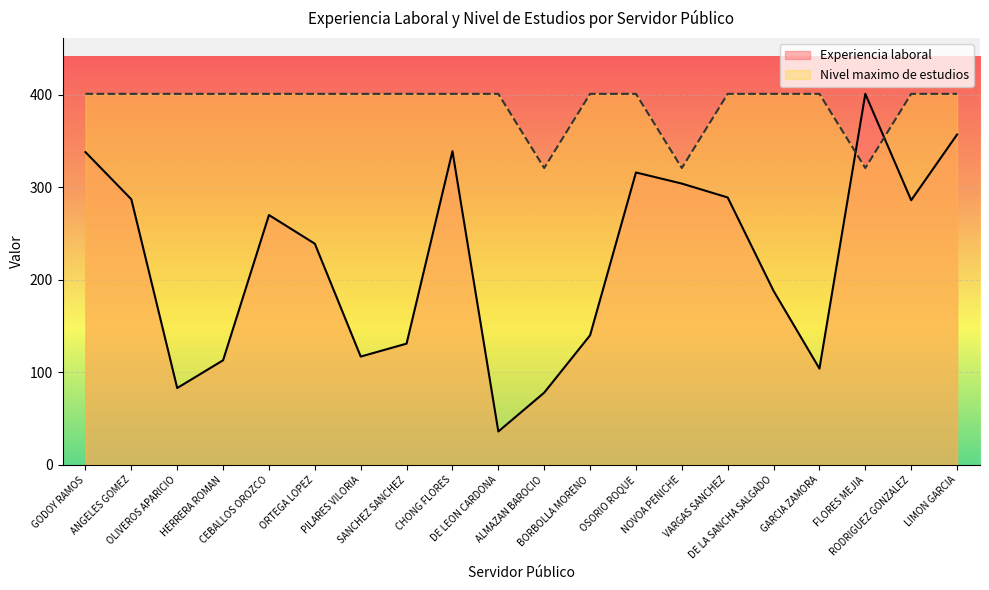

How many lines are shown in the chart?

2